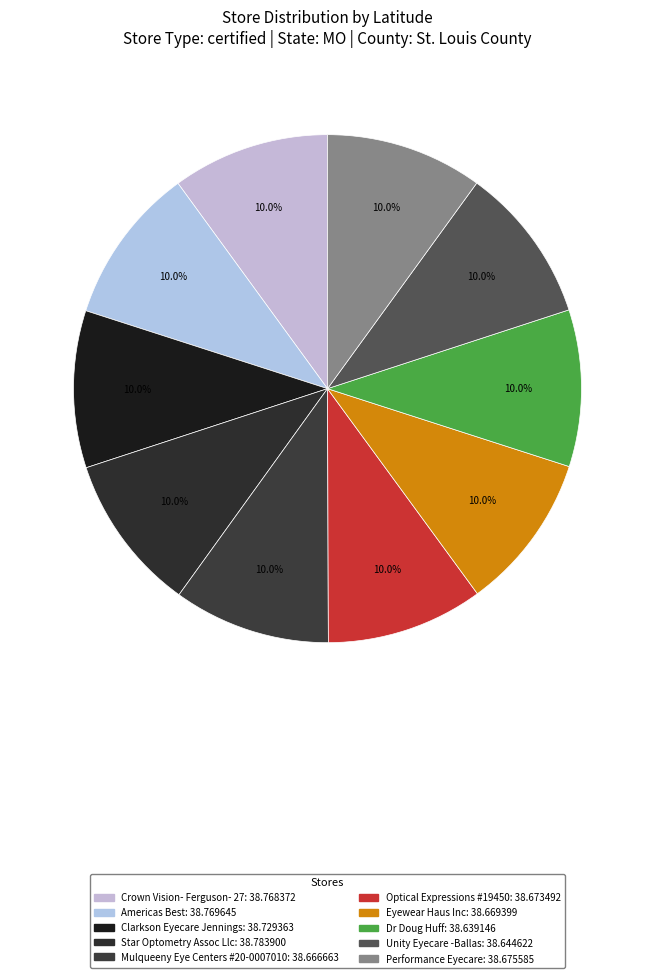

True or false: Americas Best accounts for 16% of the total.

False